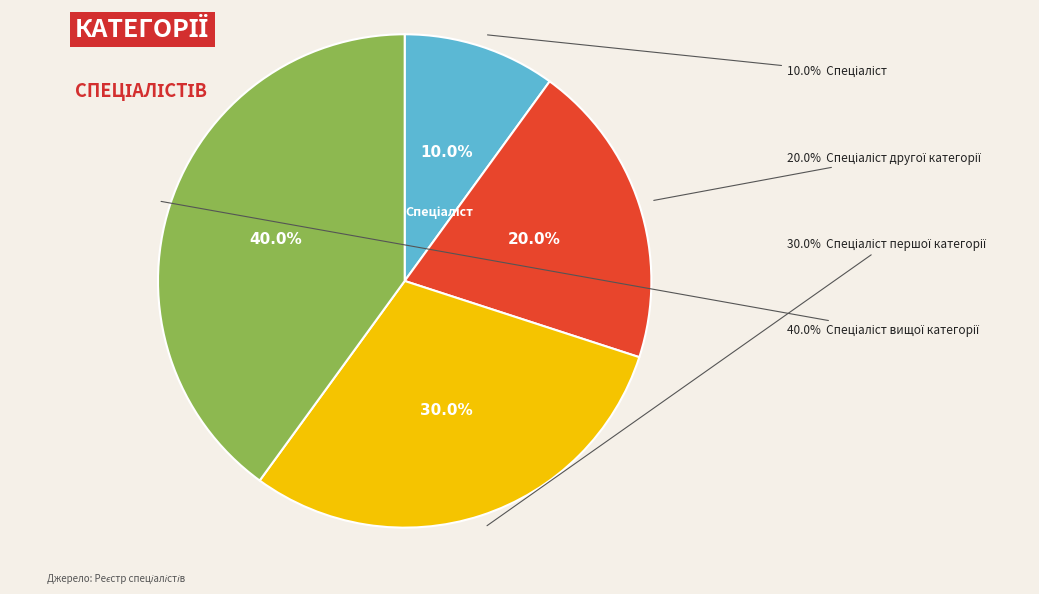

To the nearest percent, what is the difference between the largest and smallest slice percentages?

30%